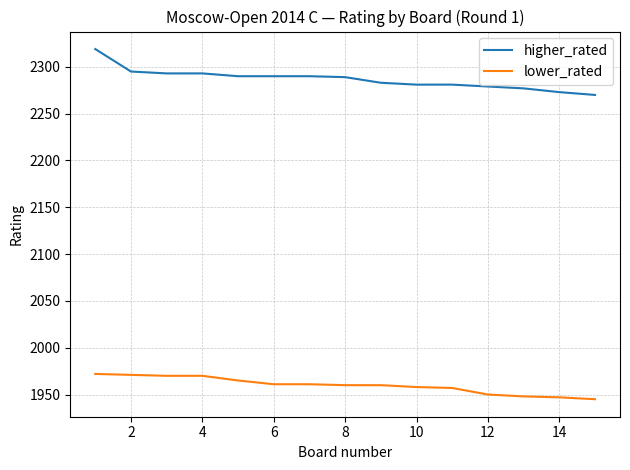

What is the difference between the maximum and minimum values in the higher_rated series?

49